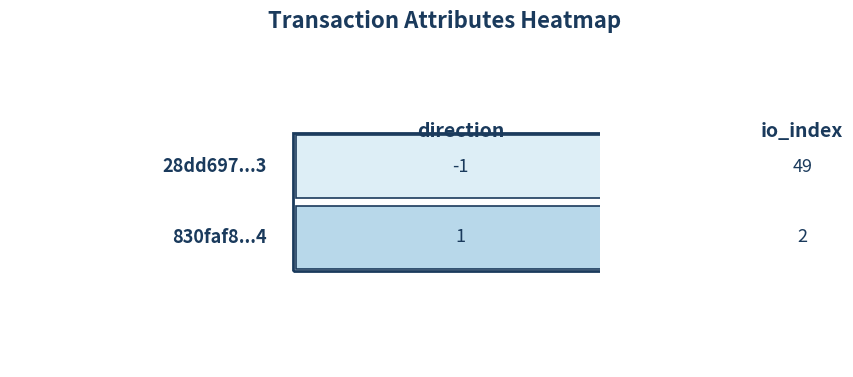

The 830faf828a272a2f570a5fff30a406b096bff74 series shows 3 at io_index. True or false?

False